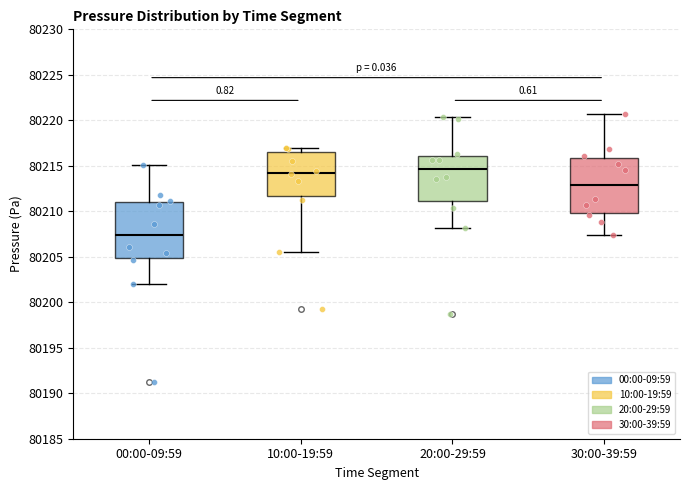

Where is the upper edge of the box for 00:00-09:59 on the y-axis? The values are not printed on the chart, so give them approximately, as read against the axis.

80211.0